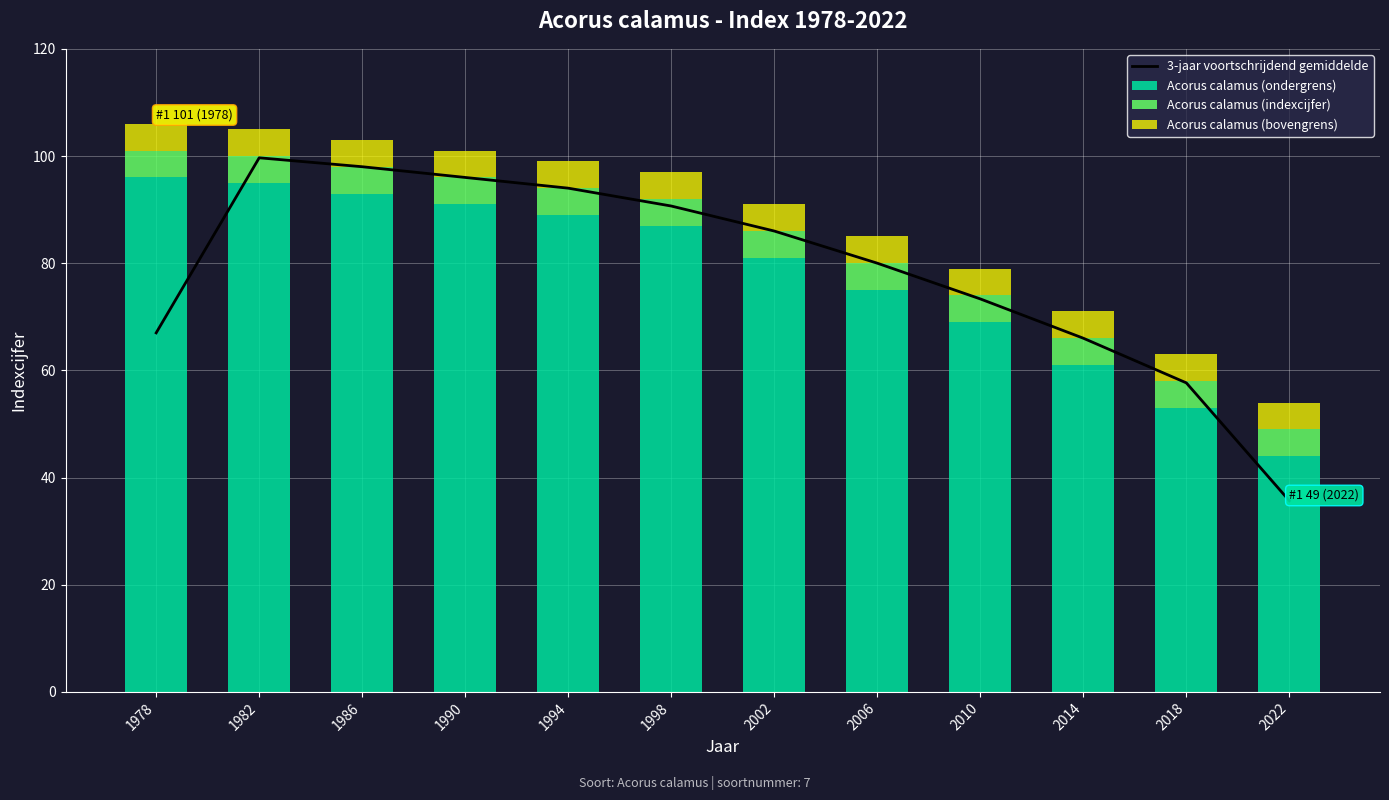

The value of Acorus calamus (bovengrens) at 2022 is 1.9. True or false?

False